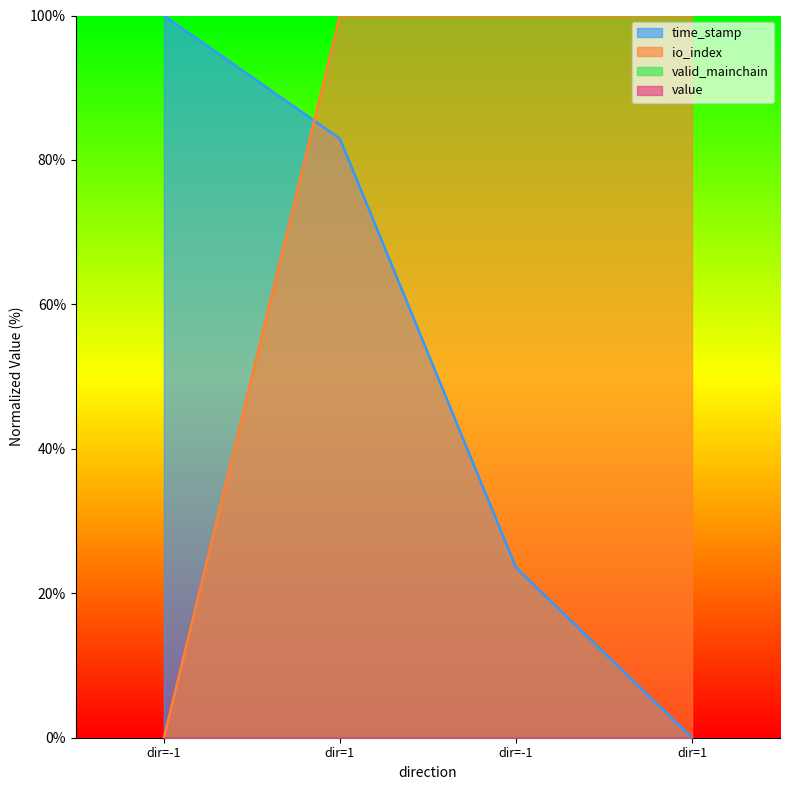

At how many categories does at least one series exceed 24?

4